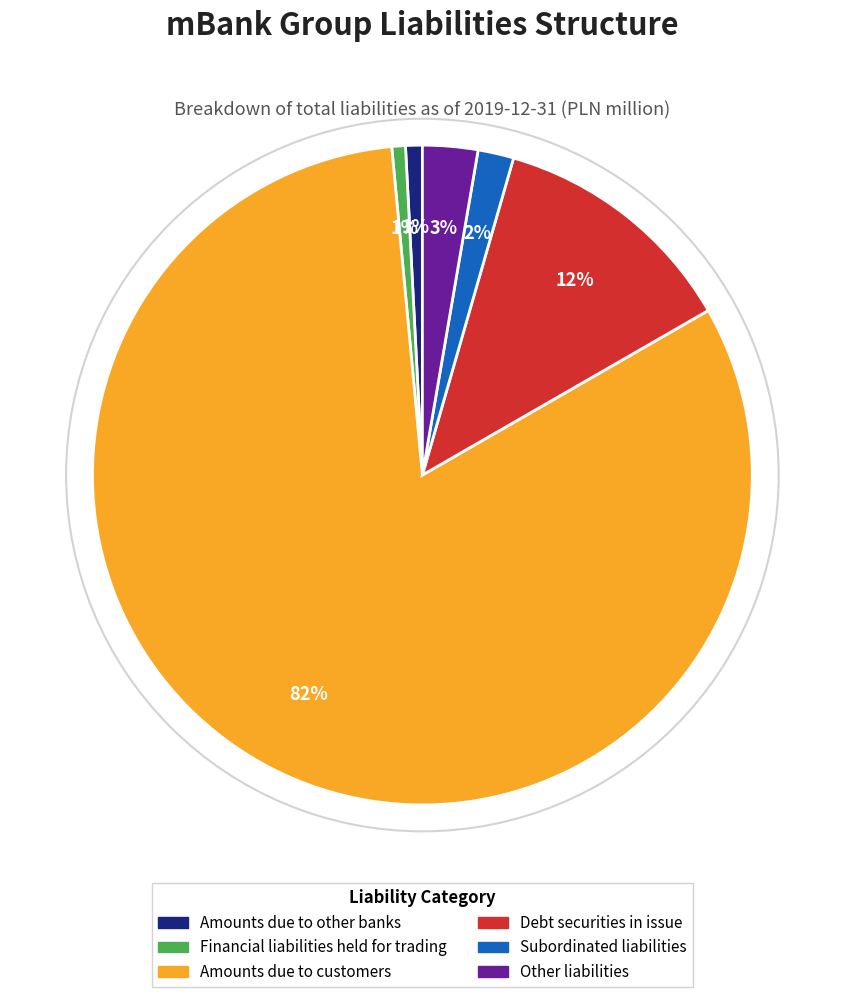

Between Debt securities in issue and Amounts due to other banks, which is larger?

Debt securities in issue